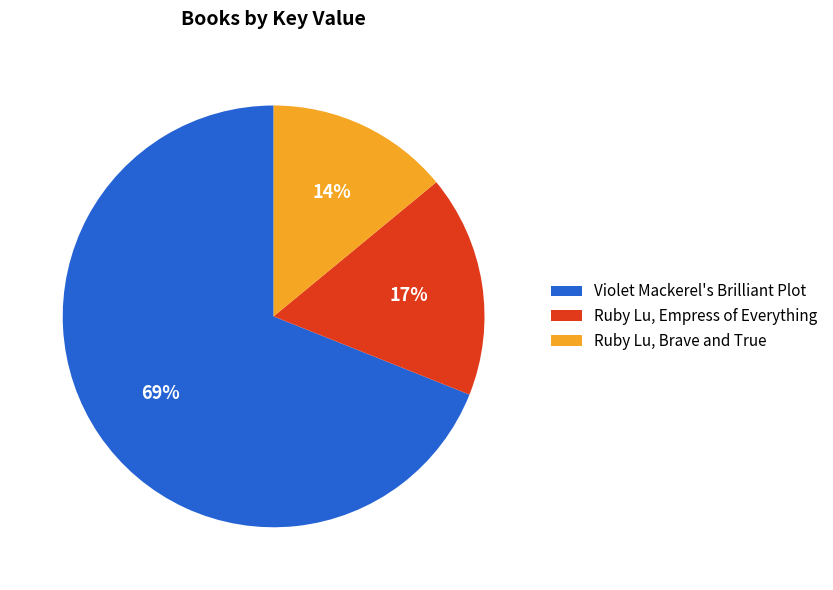

Is there any slice that represents more than half of the pie?

Yes